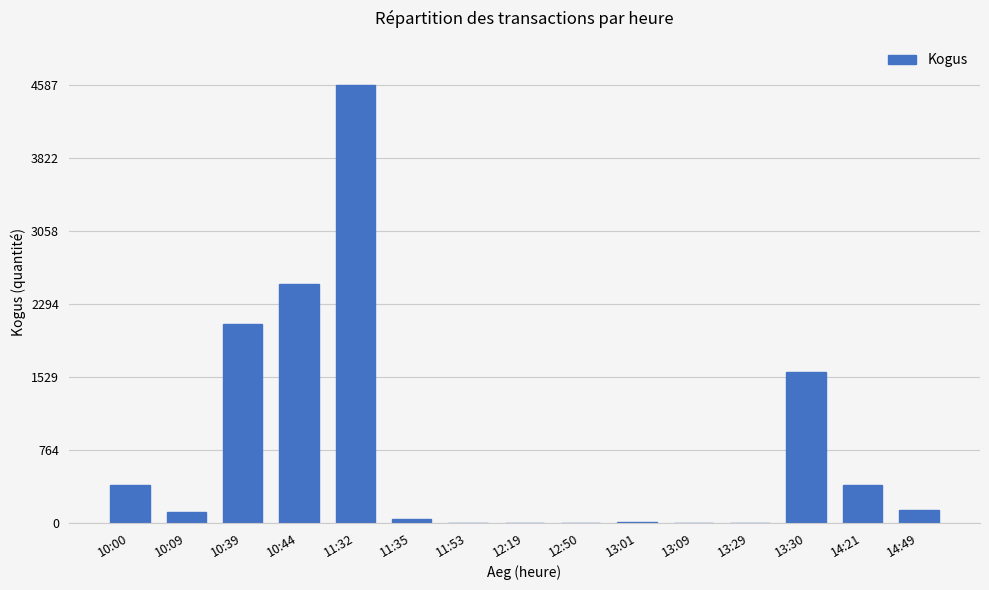

The value at 13:09 is 2. True or false?

True